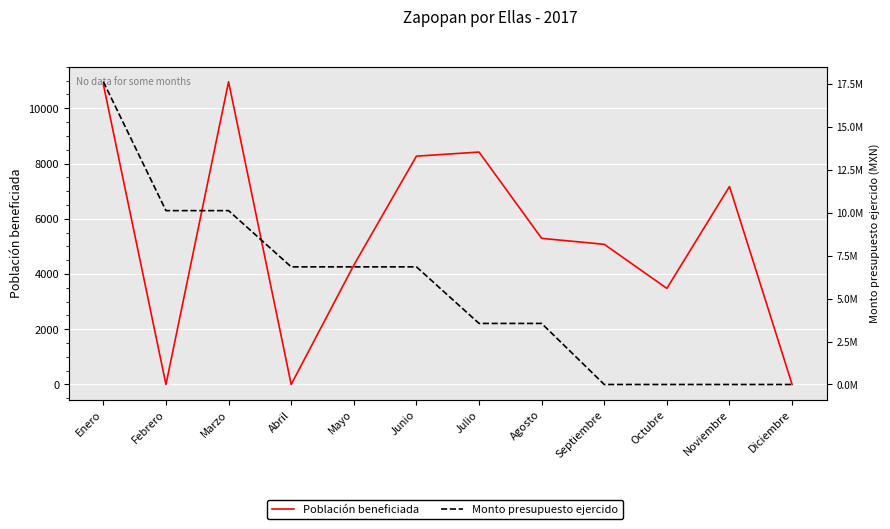

Which series changed the most between Junio and Julio?

Monto presupuesto ejercido